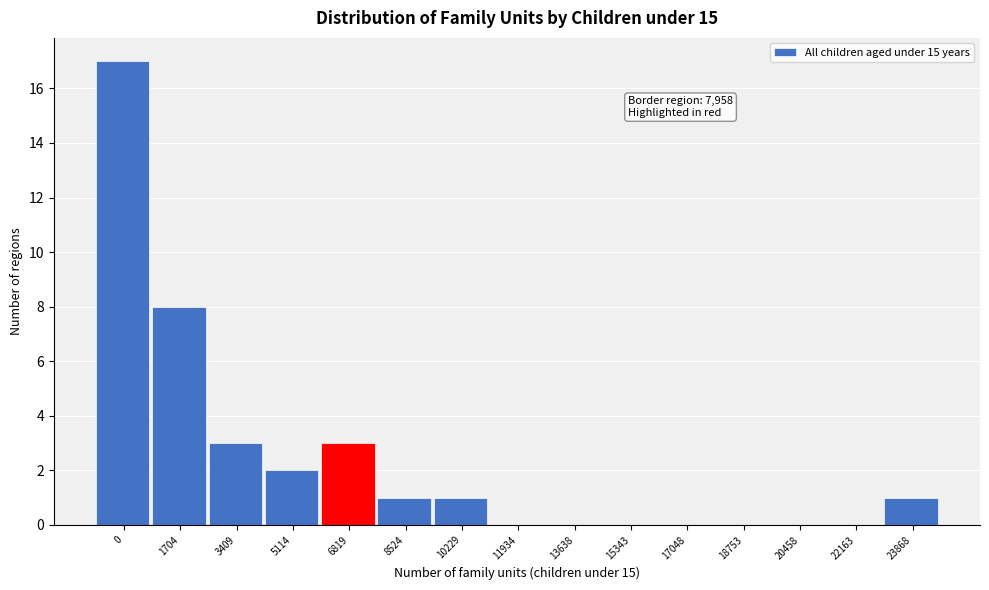

Reading left to right, list all the values displayed in this chart.

0=17	1704=8	3409=3	5114=2	6819=3	8524=1	10229=1	11934=0	13638=0	15343=0	17048=0	18753=0	20458=0	22163=0	23868=1